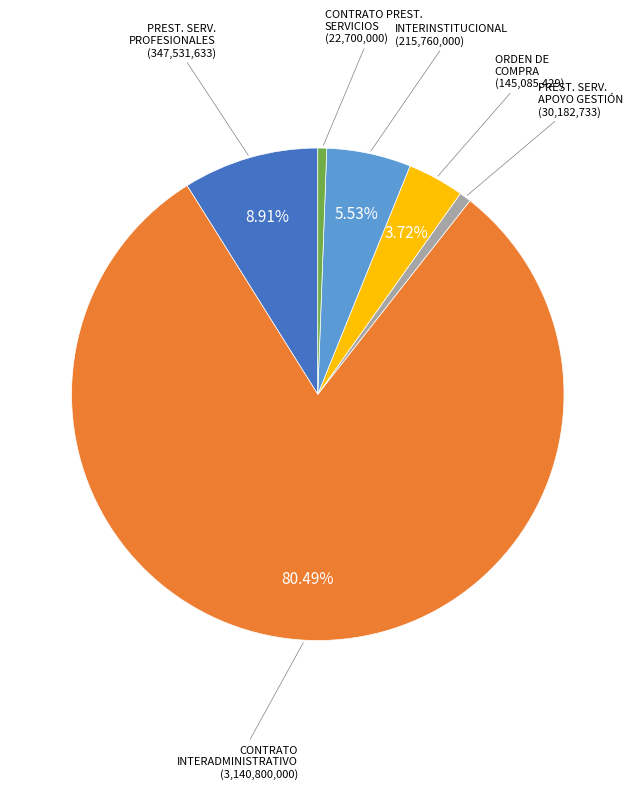

Is there any slice that represents more than half of the pie?

Yes